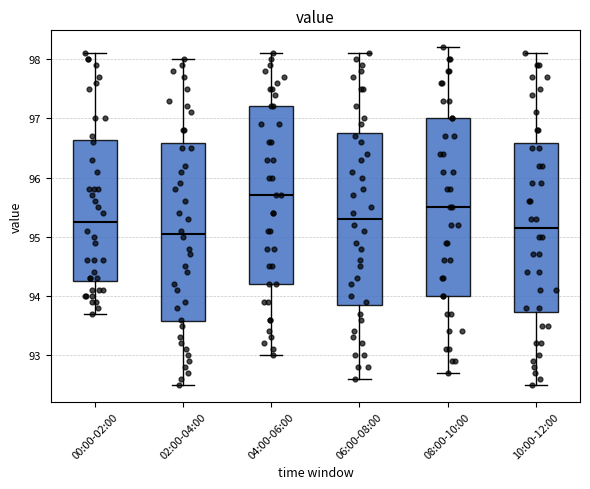

Reading left to right, transcribe this box plot: for each box, give where its median line is, the range the box spans, and where its two whiskers end, as read against the y-axis. The values are not printed on the chart, so give them approximately, as read against the axis.

00:00-02:00: median 95.3, box 94.3 to 96.6, whiskers 93.7 to 98.1
02:00-04:00: median 95.1, box 93.6 to 96.6, whiskers 92.5 to 98.0
04:00-06:00: median 95.7, box 94.2 to 97.2, whiskers 93.0 to 98.1
06:00-08:00: median 95.3, box 93.9 to 96.8, whiskers 92.6 to 98.1
08:00-10:00: median 95.5, box 94.0 to 97.0, whiskers 92.7 to 98.2
10:00-12:00: median 95.2, box 93.7 to 96.6, whiskers 92.5 to 98.1